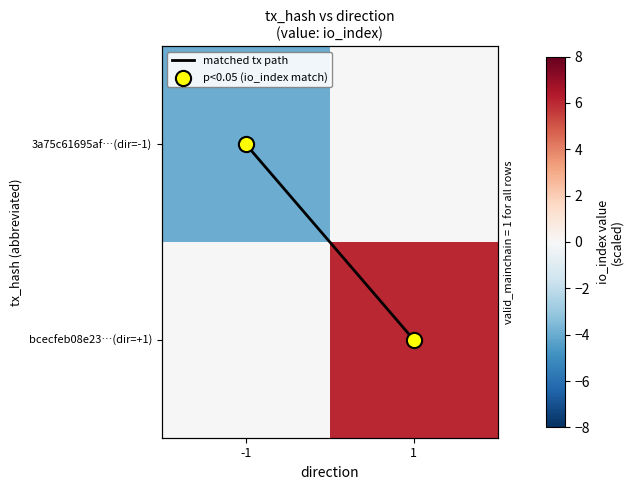

What is the highest value of the p<0.05 (io_index match) series?

1.0